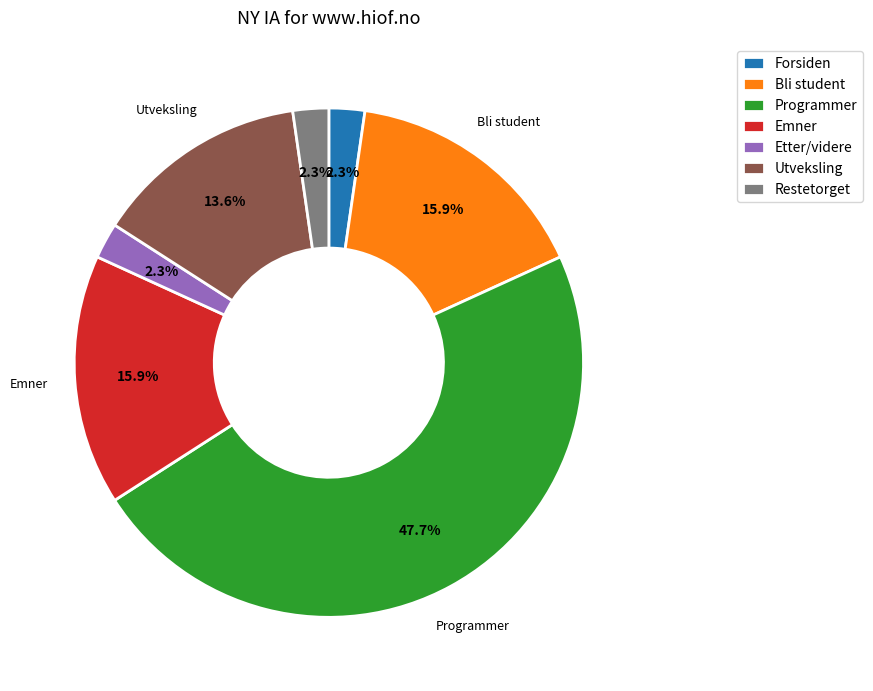

Is there any slice that represents more than half of the pie?

No